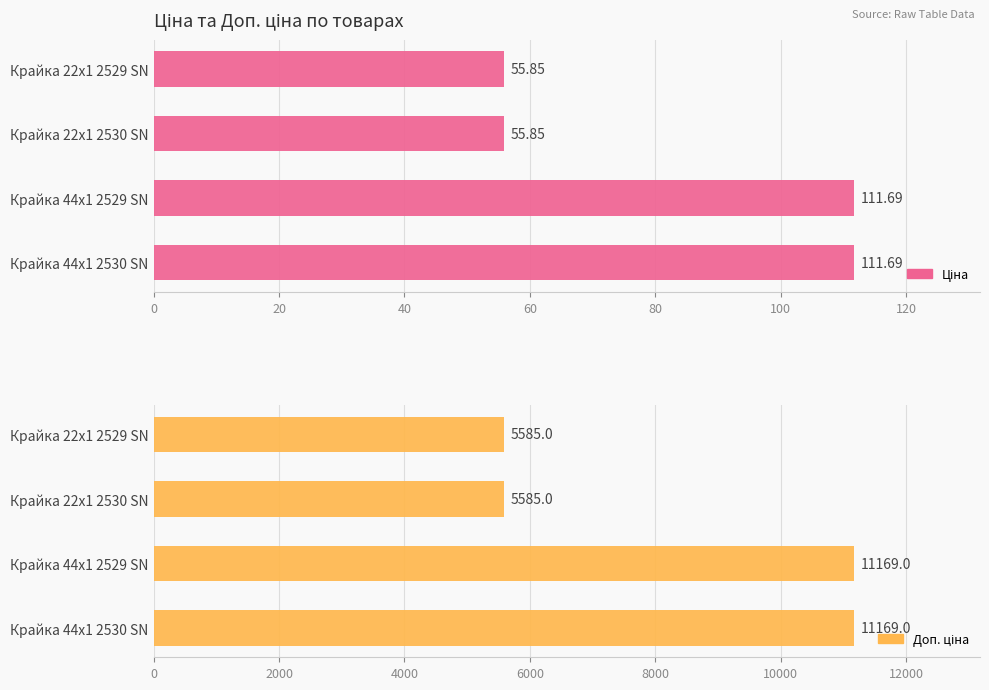

How many series are shown in this chart?

2